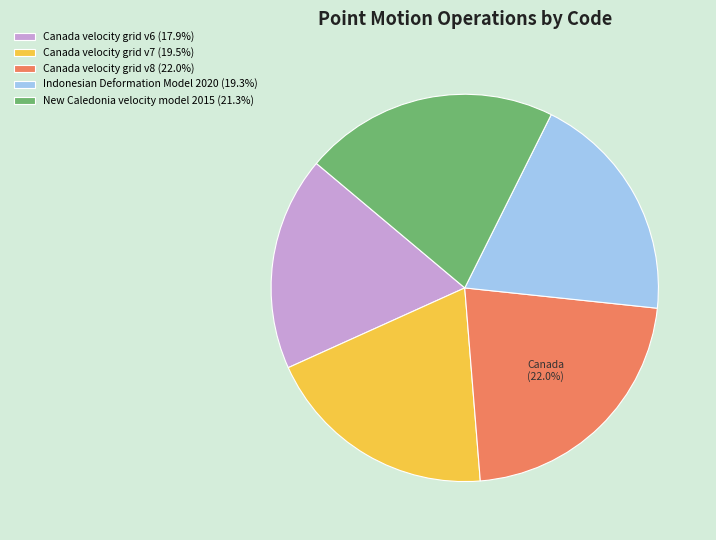

How many segments does this pie chart have?

5